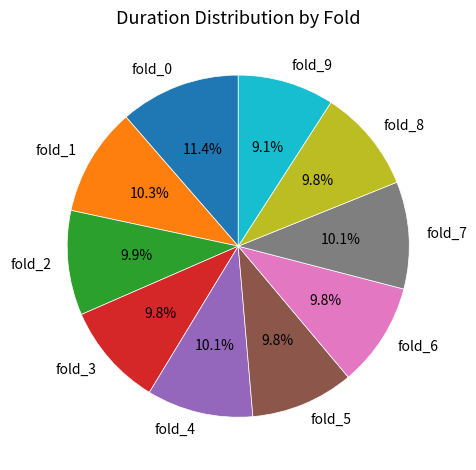

To the nearest percent, what percentage of the pie is fold_6?

10%